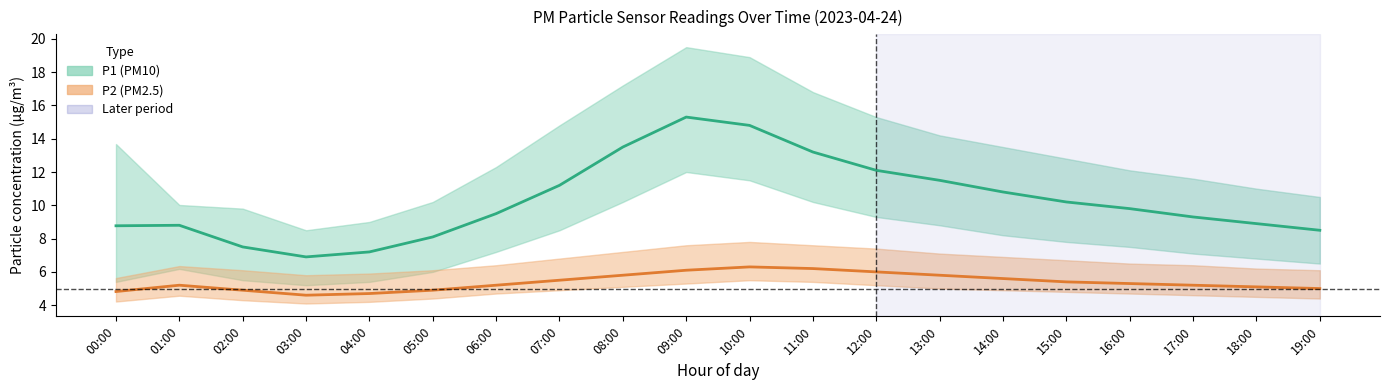

True or false: P1 (PM10) and P2 (PM2.5) intersect in this chart.

False